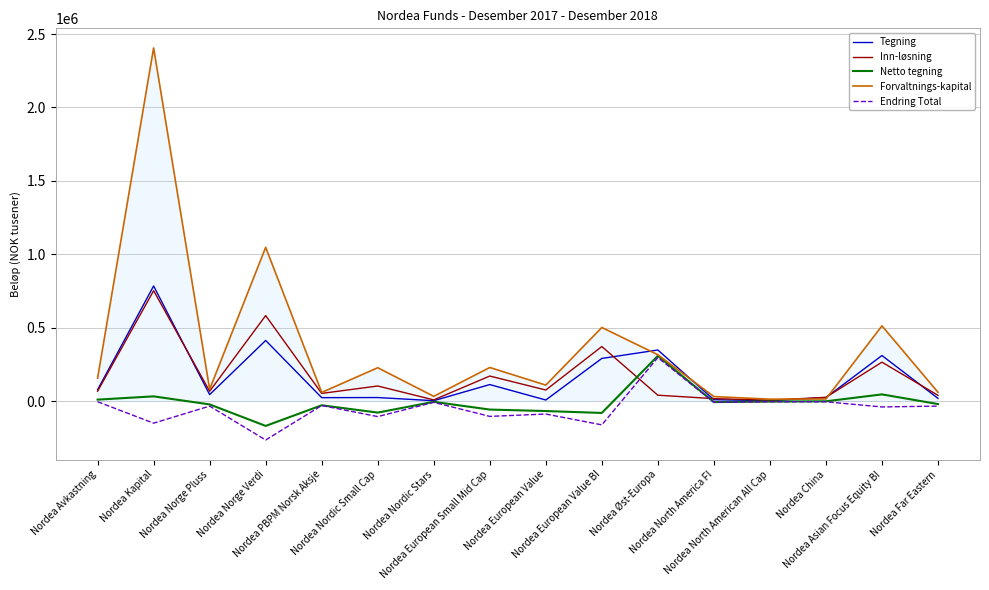

Which series has the largest total across all categories?

Forvaltnings-kapital